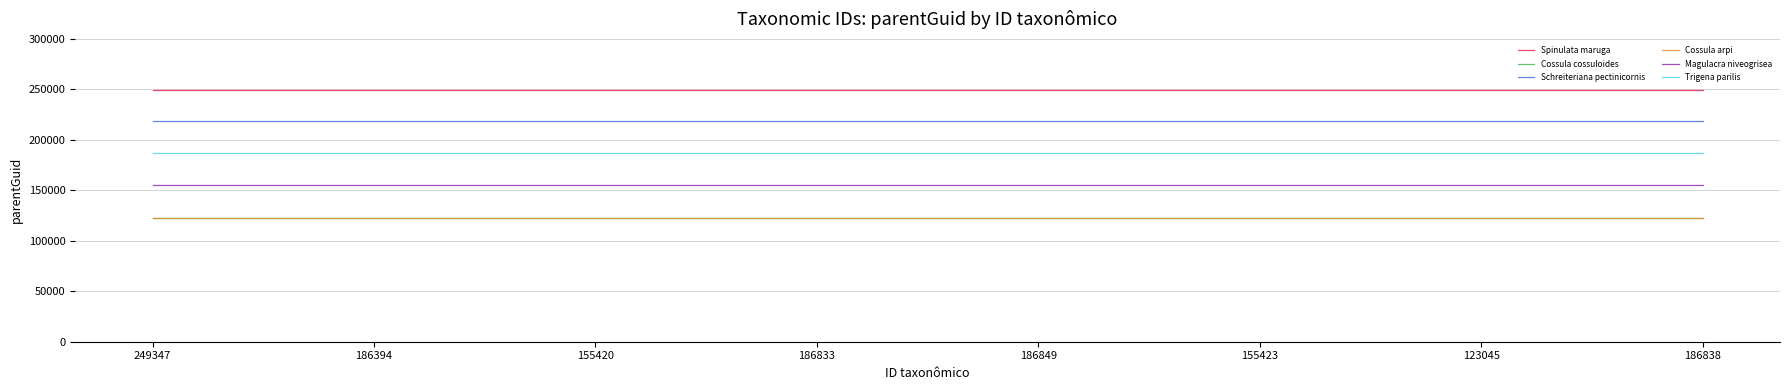

Which series has the largest total across all categories?

Spinulata maruga